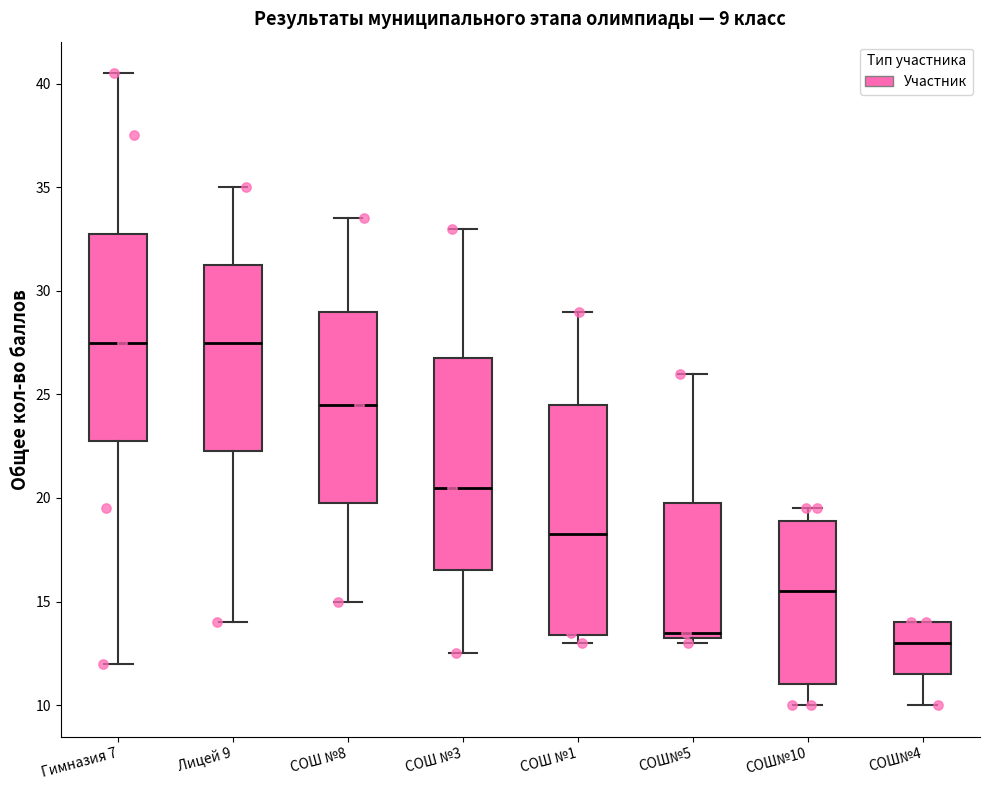

Which box is the tallest, from its lower edge to its upper edge?

СОШ №1